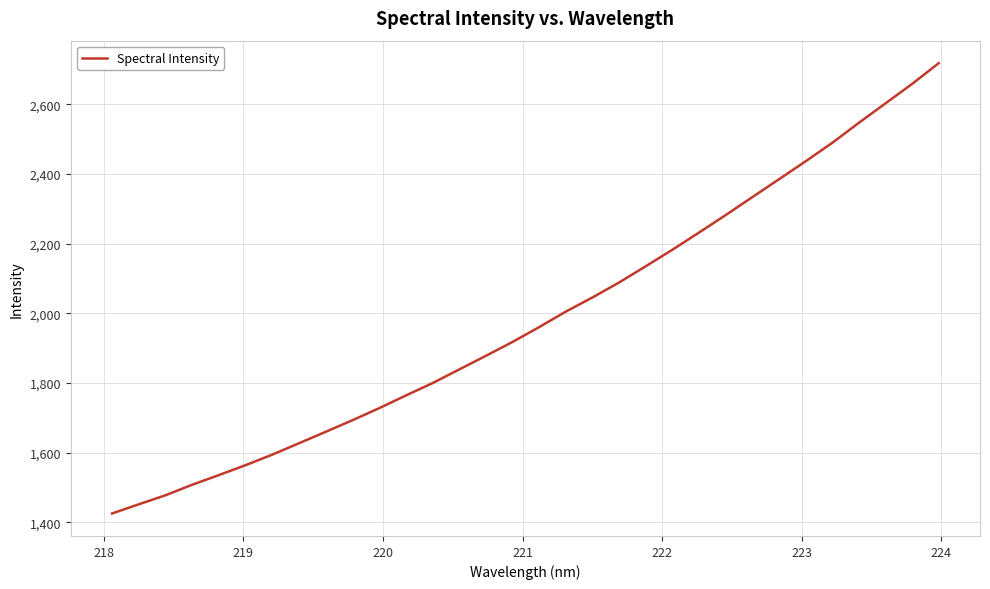

What is the greatest value displayed?

2718.3